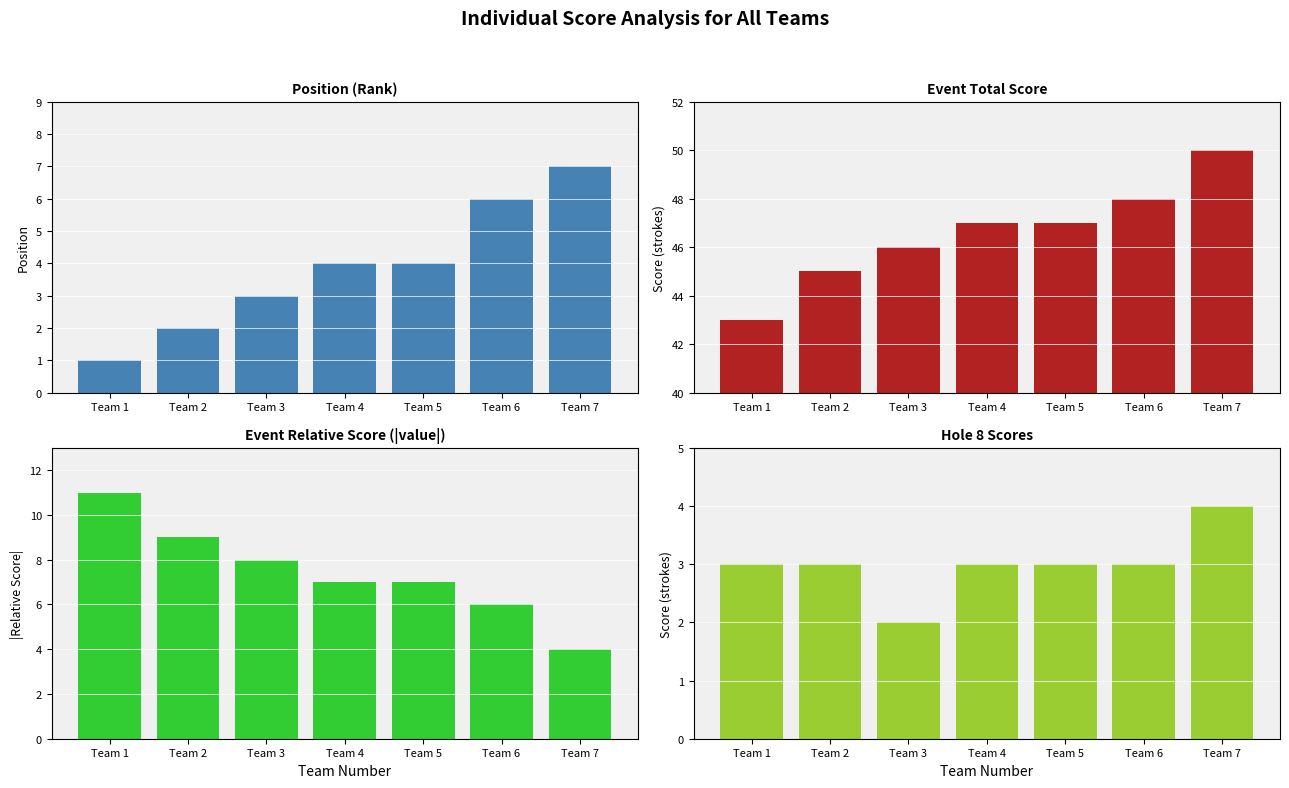

What is the difference between the highest and lowest values at Team 7?

46